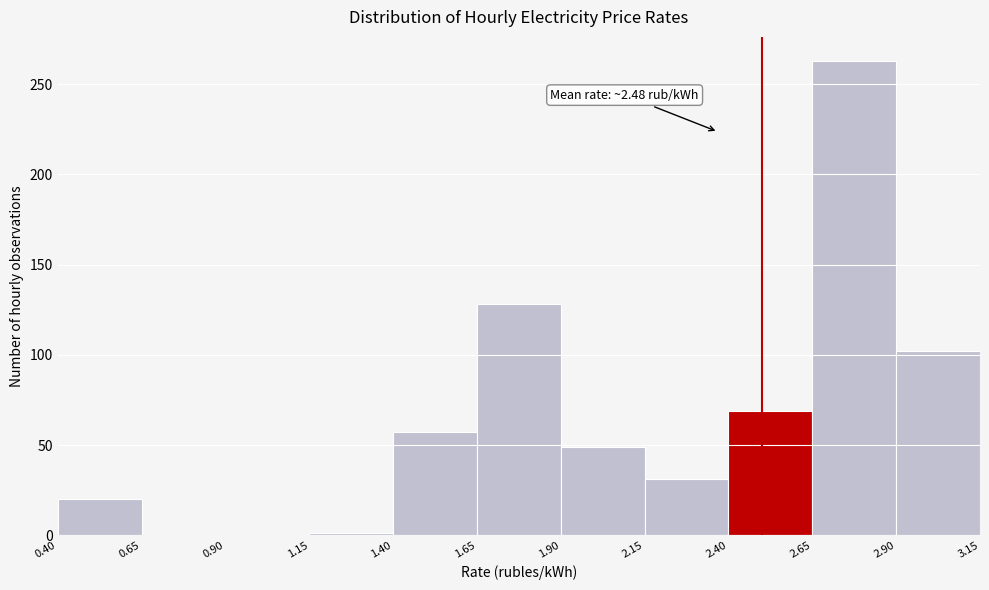

Over which range of the x-axis is the bar tallest?

2.65 to 2.90